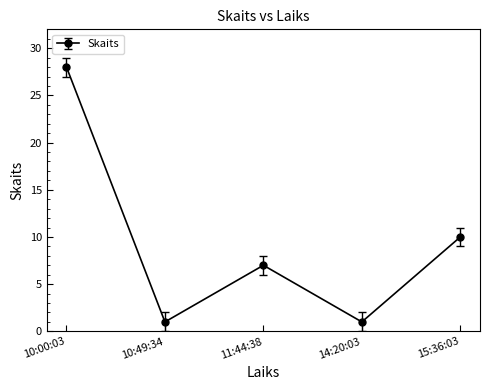

What is the change in value from 11:44:38 to 15:36:03?

+3